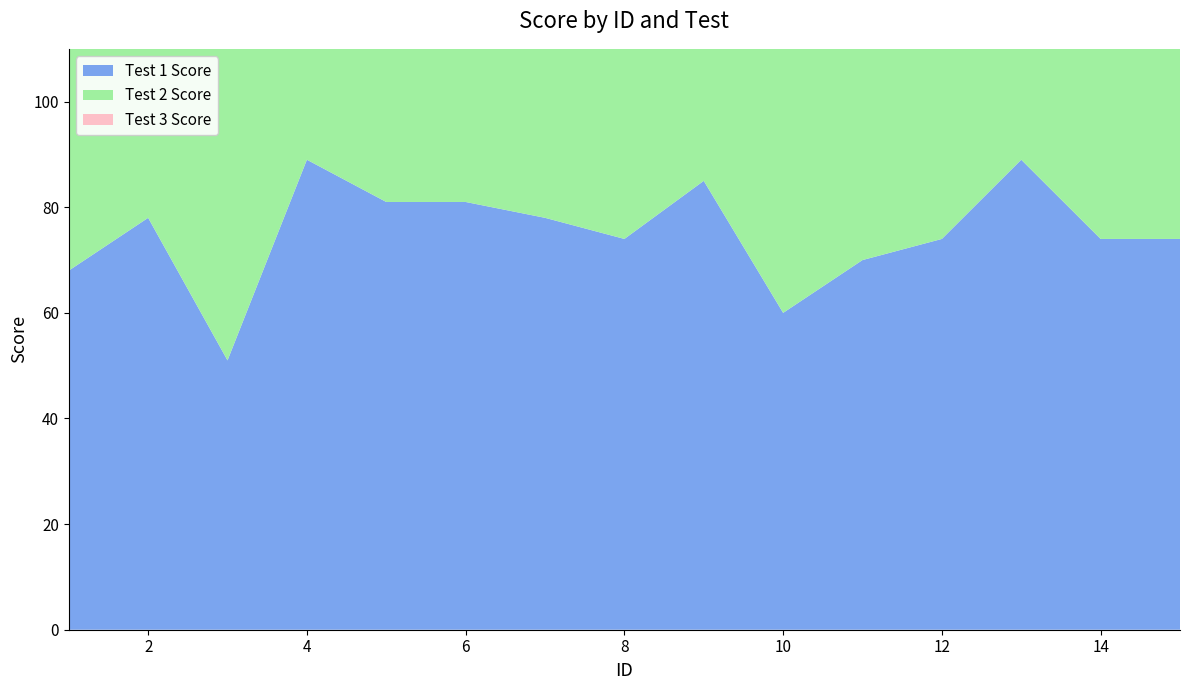

Reading left to right, what are all the values shown in this chart?

Test 1 Score: 68.0	78.0	51.0	89.0	81.0	81.0	78.0	74.0	85.0	60.0	70.0	74.0	89.0	74.0	74.0
Test 2 Score: 73.8	81.3	66.2	71.3	70.0	75.0	67.5	70.0	70.0	57.5	63.8	68.8	88.8	70.0	68.8
Test 3 Score: 75.0	86.3	72.5	90.0	93.8	82.5	65.0	82.5	77.5	80.0	82.5	80.0	95.0	80.0	82.5